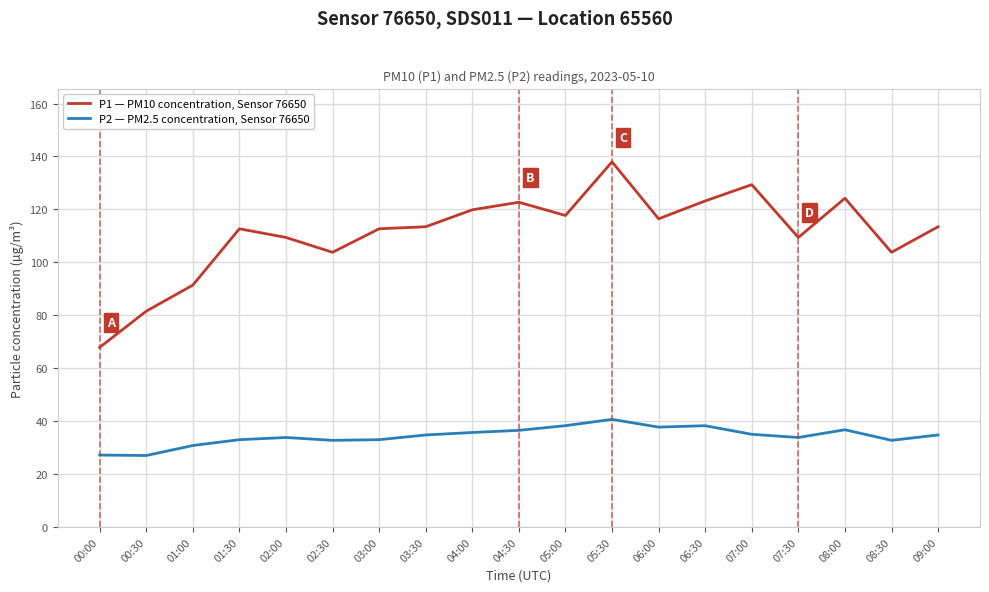

What is the difference between the highest and lowest values at 01:30?

79.7